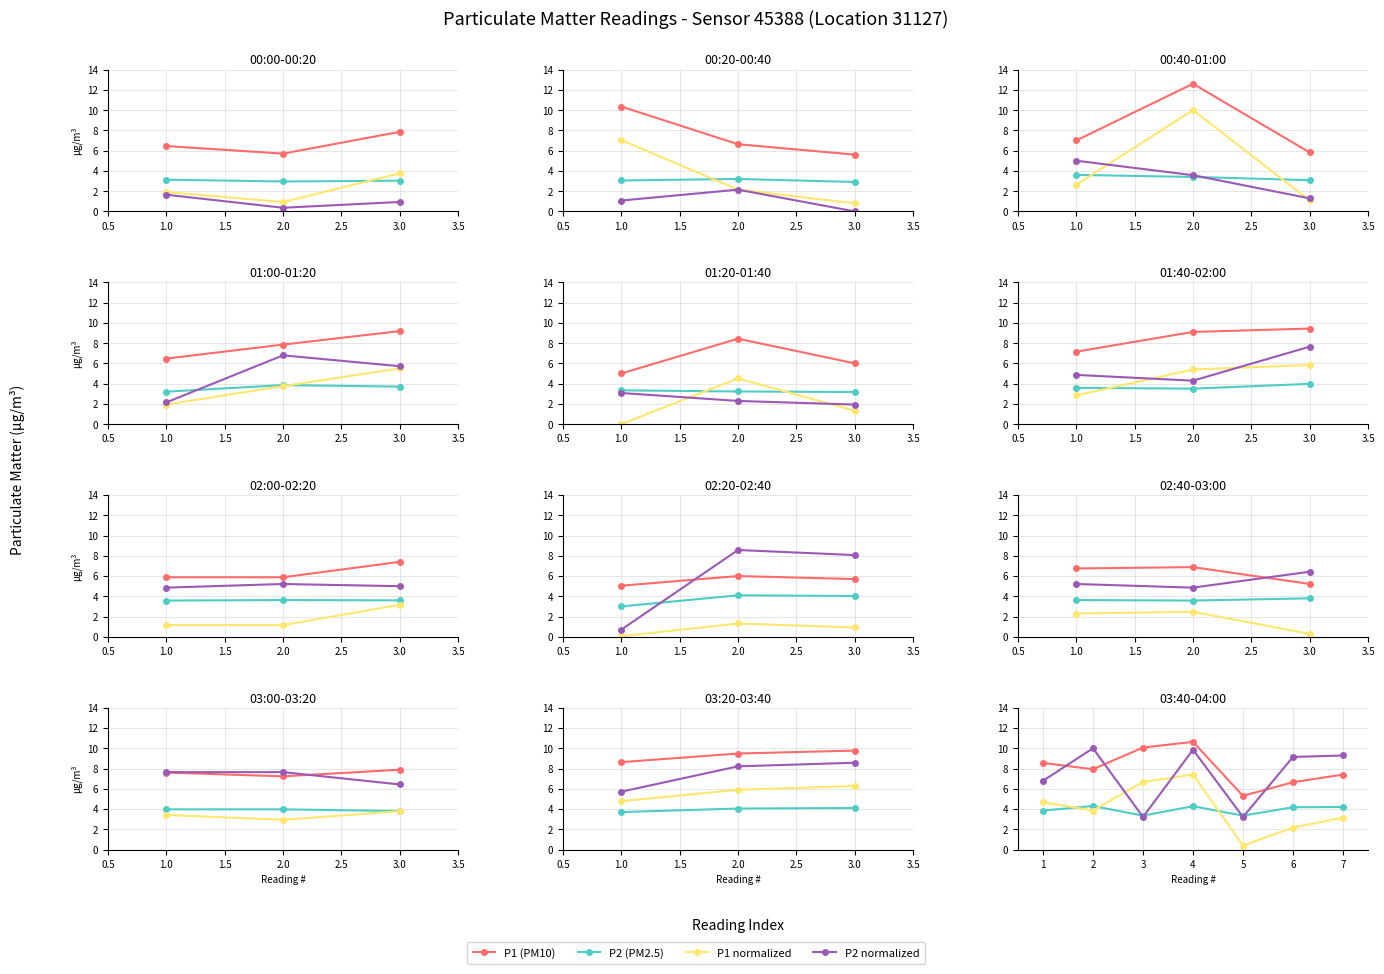

What value does the P2 (PM2.5) series have at 5?

3.4